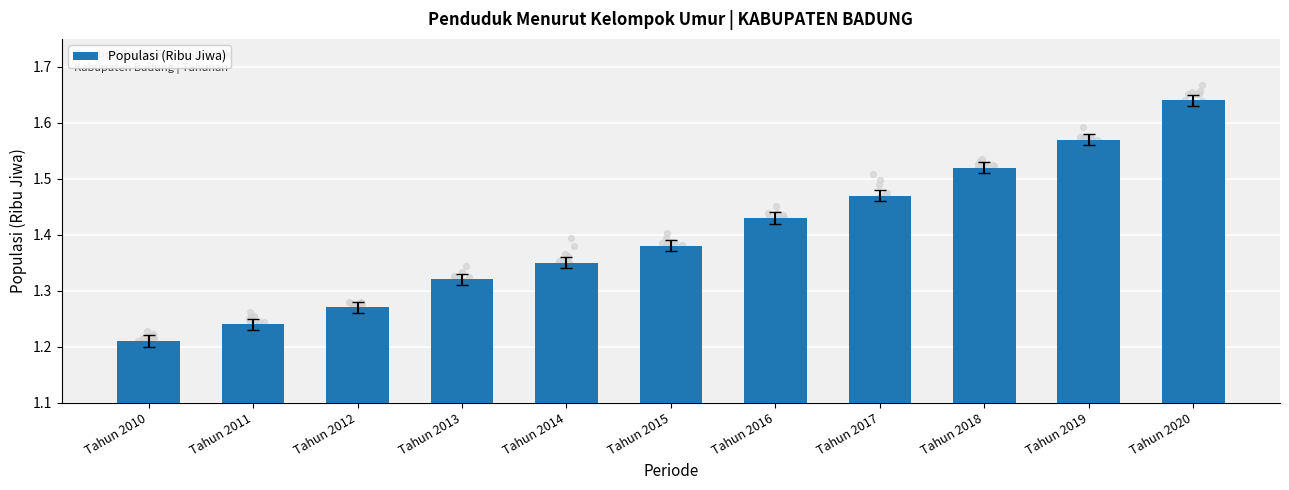

Approximately how many times larger is the value at Tahun 2015 compared to Tahun 2011?

1.1